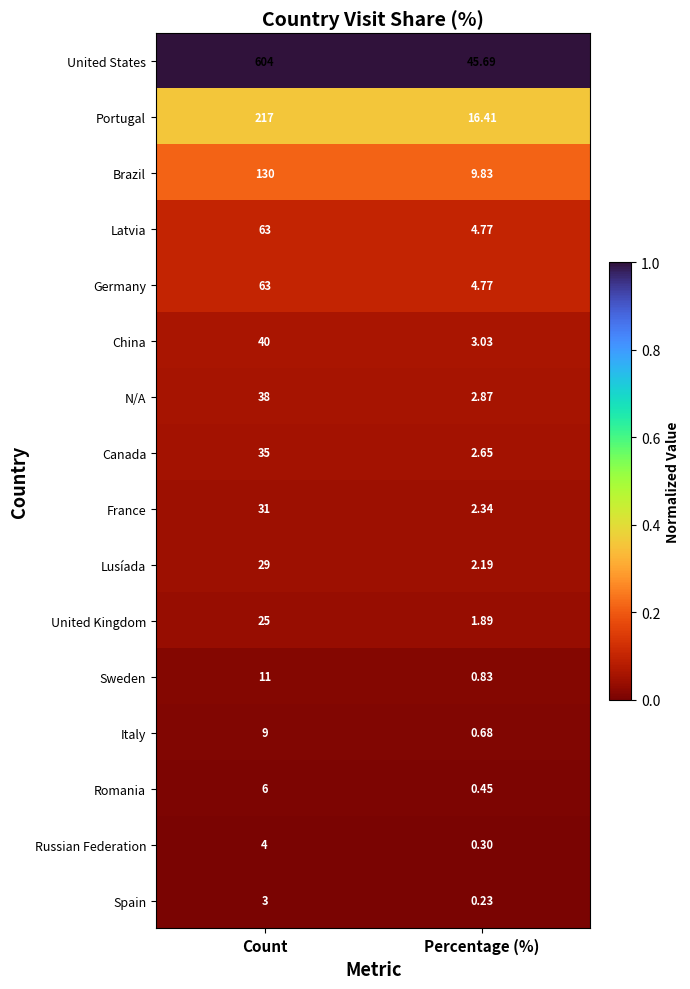

Which series has the widest spread of values?

United States